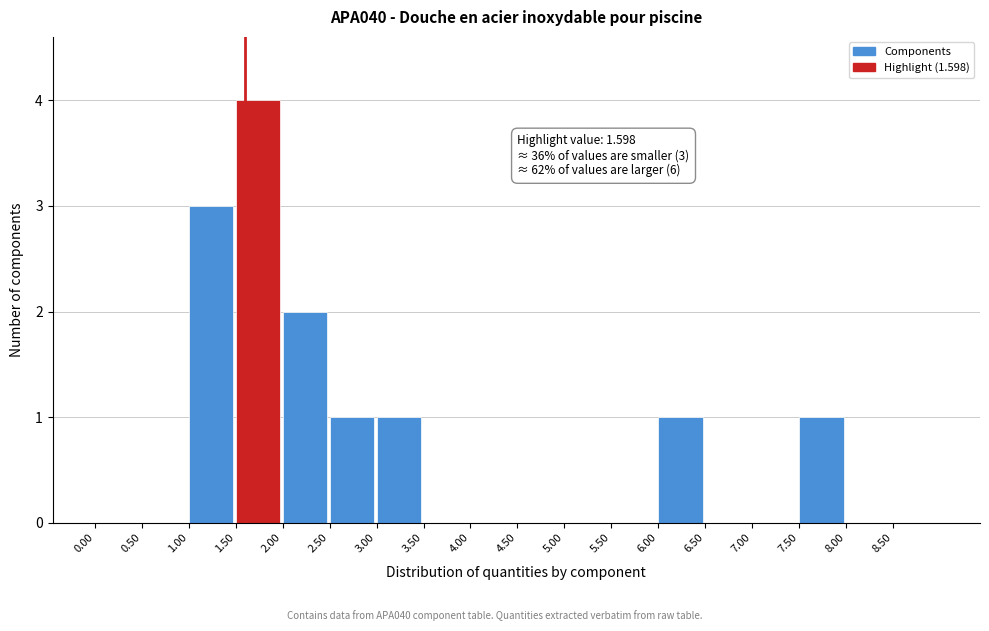

Over which range of the x-axis is the bar tallest?

1.5 to 2.0